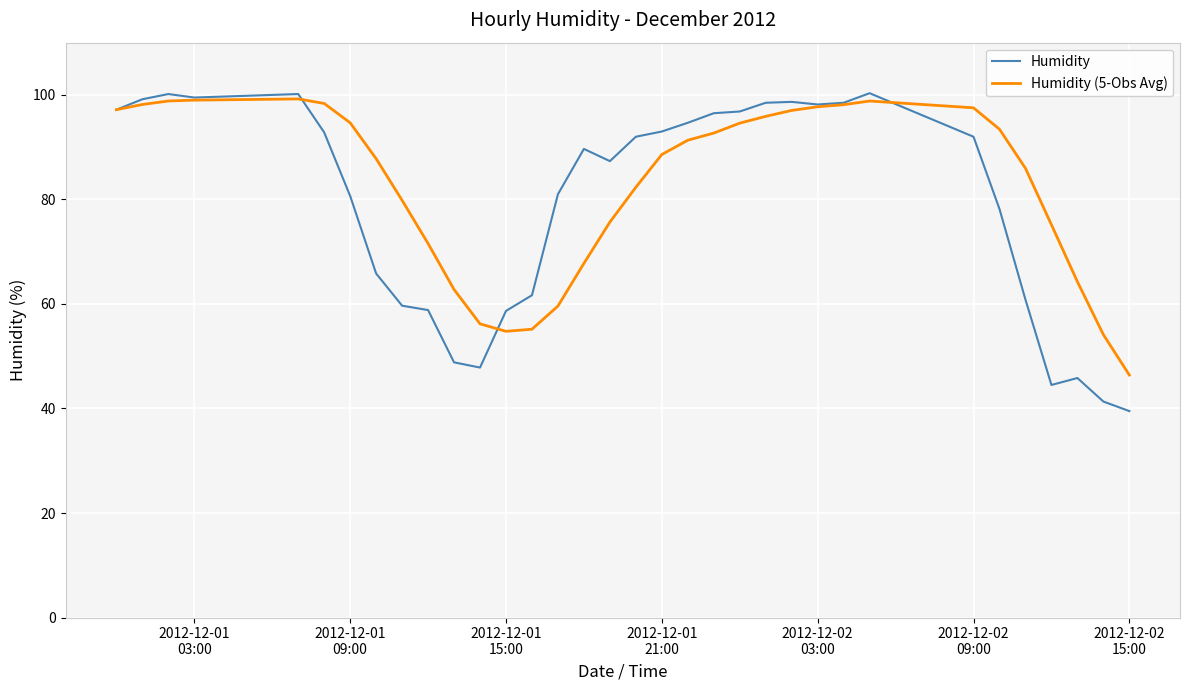

What is the maximum value for Humidity?

100.3